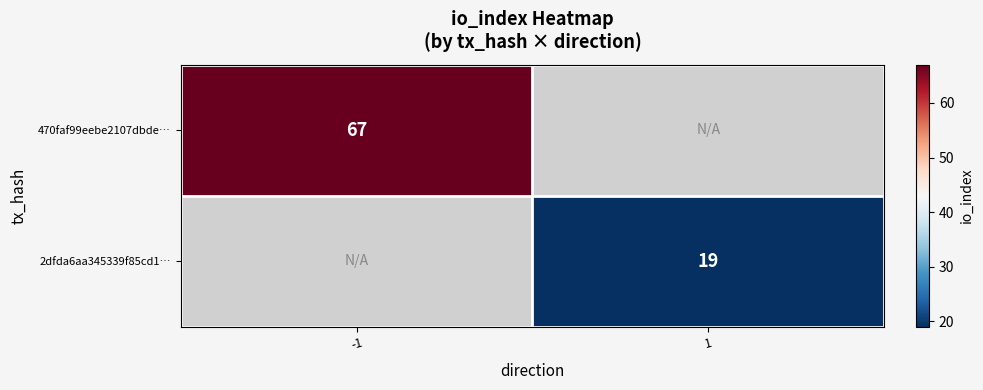

The 470faf99eebe2107dbde… series shows 30 at -1. True or false?

False